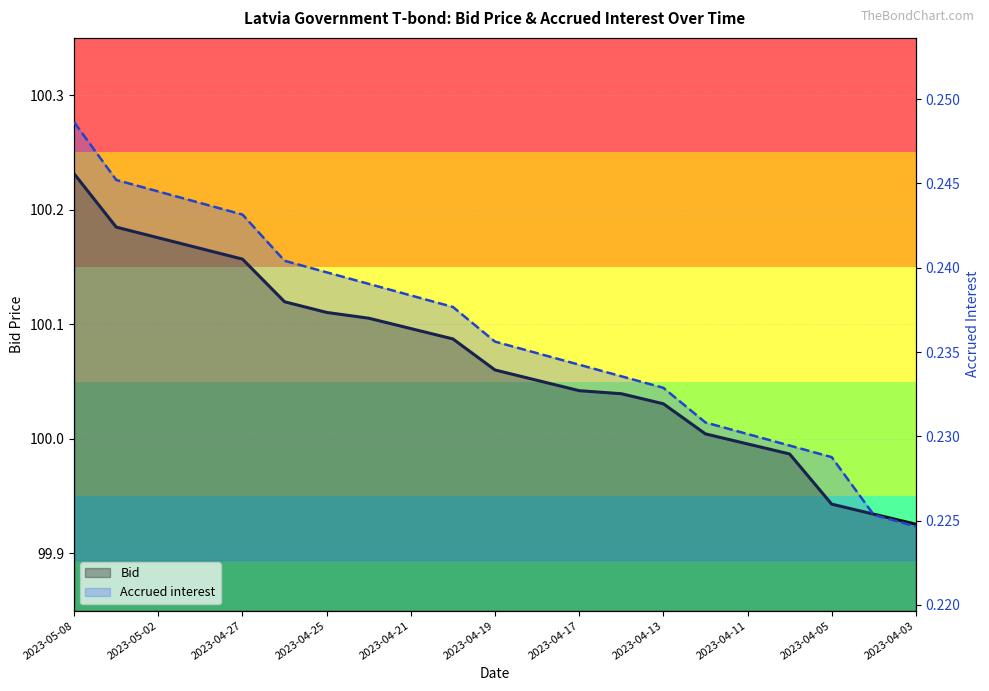

What is the sum of the Accrued interest values at 2023-04-03 and 2023-04-27?

0.5